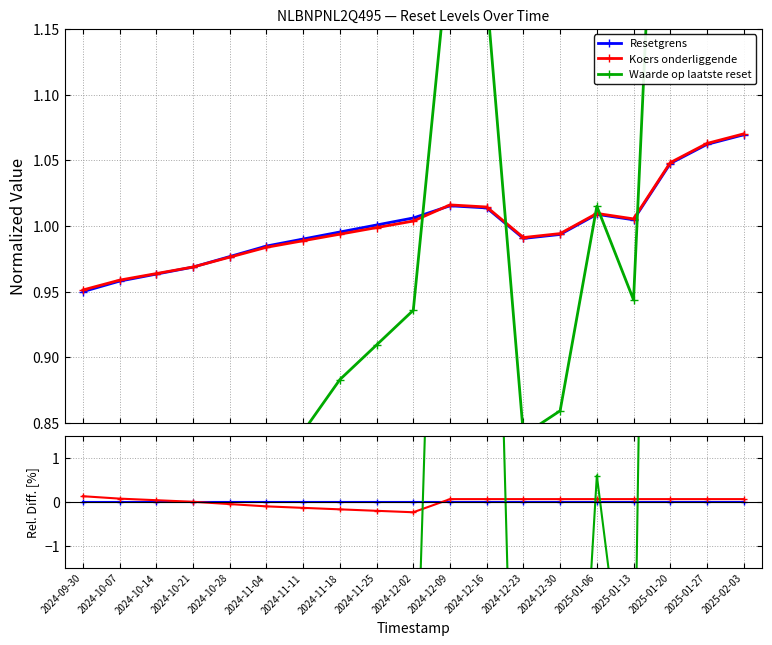

Reading left to right, what are all the values shown in this chart?

Resetgrens: 2024-09-30=0.0	2024-10-07=0.0	2024-10-14=0.0	2024-10-21=0.0	2024-10-28=0.0	2024-11-04=0.0	2024-11-11=0.0	2024-11-18=0.0	2024-11-25=0.0	2024-12-02=0.0	2024-12-09=0.0	2024-12-16=0.0	2024-12-23=0.0	2024-12-30=0.0	2025-01-06=0.0	2025-01-13=0.0	2025-01-20=0.0	2025-01-27=0.0	2025-02-03=0.0
Koers onderliggende: 2024-09-30=0.1	2024-10-07=0.1	2024-10-14=0.0	2024-10-21=0.0	2024-10-28=-0.0	2024-11-04=-0.1	2024-11-11=-0.1	2024-11-18=-0.2	2024-11-25=-0.2	2024-12-02=-0.2	2024-12-09=0.1	2024-12-16=0.1	2024-12-23=0.1	2024-12-30=0.1	2025-01-06=0.1	2025-01-13=0.1	2025-01-20=0.1	2025-01-27=0.1	2025-02-03=0.1
Waarde op laatste reset: 2024-09-30=-41.7	2024-10-07=-36.7	2024-10-14=-31.6	2024-10-21=-26.5	2024-10-28=-21.7	2024-11-04=-17.0	2024-11-11=-14.8	2024-11-18=-11.3	2024-11-25=-9.1	2024-12-02=-7.0	2024-12-09=20.0	2024-12-16=16.0	2024-12-23=-15.1	2024-12-30=-13.5	2025-01-06=0.6	2025-01-13=-6.1	2025-01-20=48.5	2025-01-27=70.5	2025-02-03=77.3